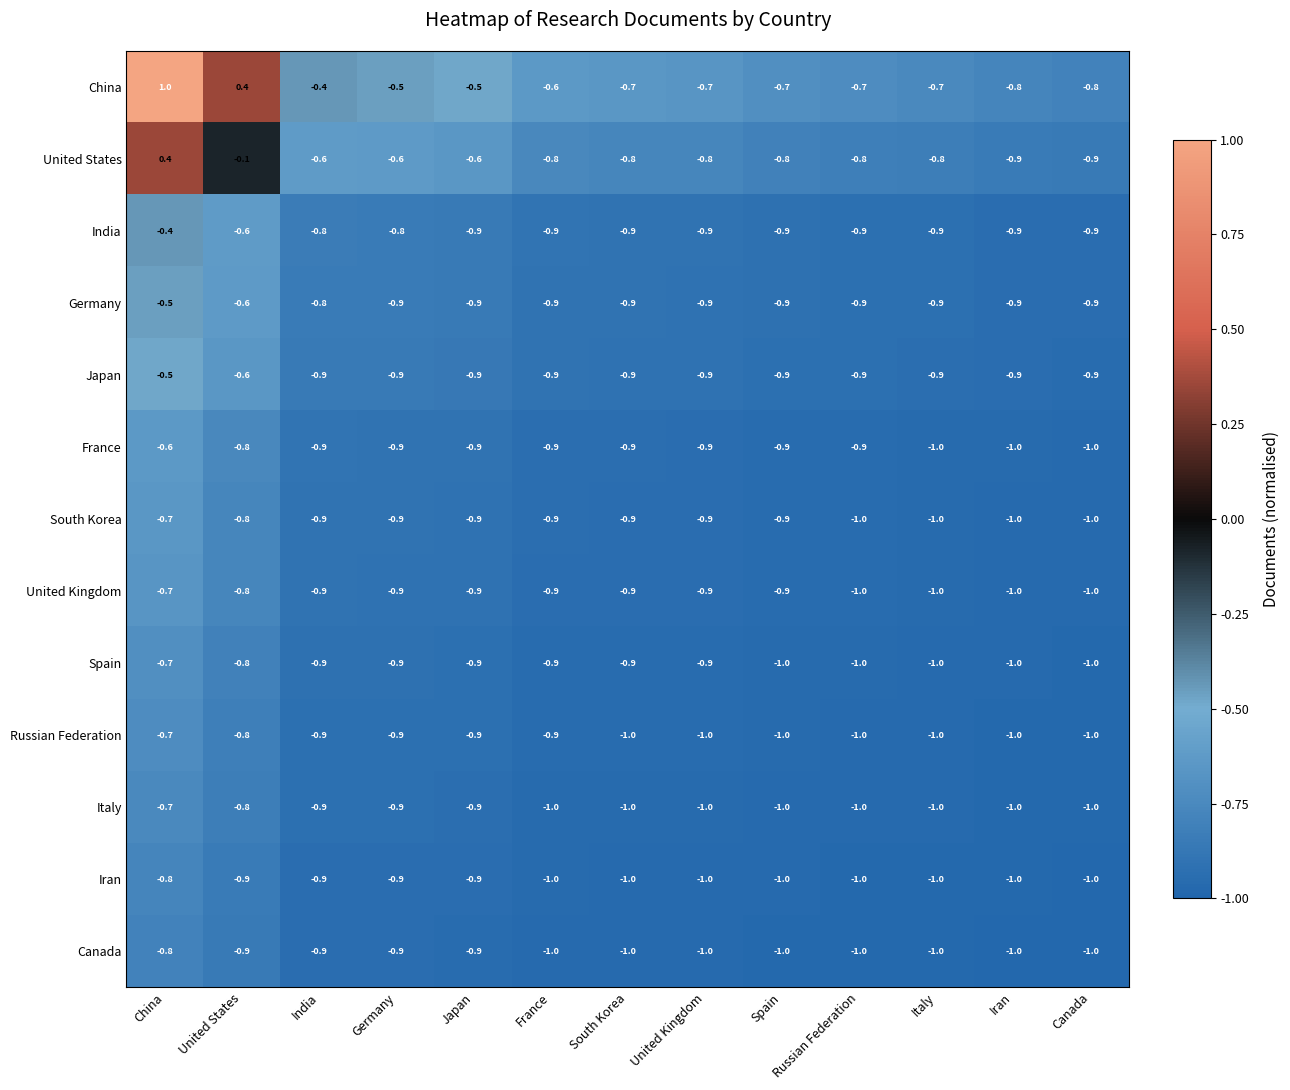

What is the difference between the highest and lowest values at Iran?

0.2